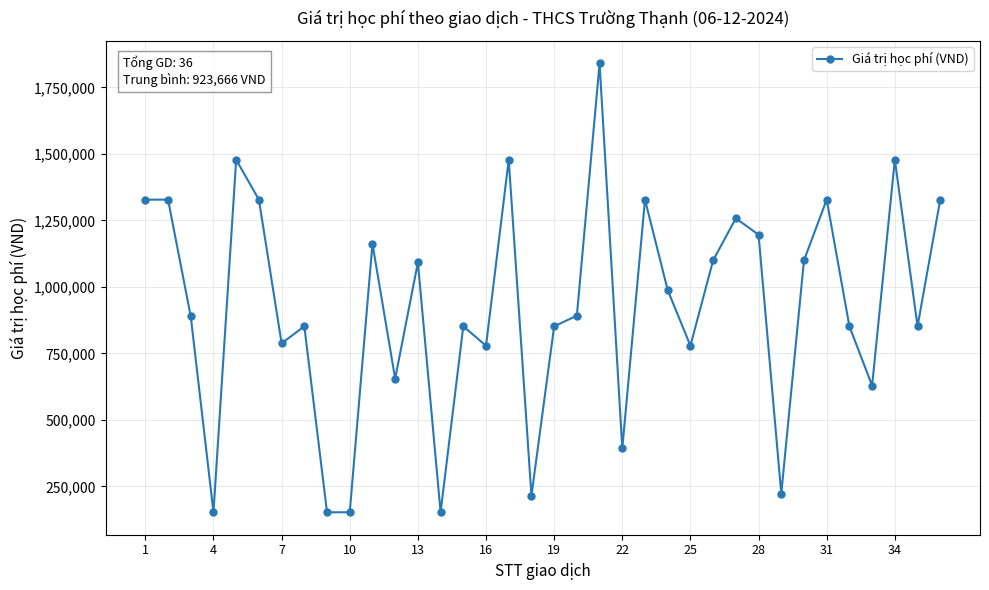

What is the average value?

923667